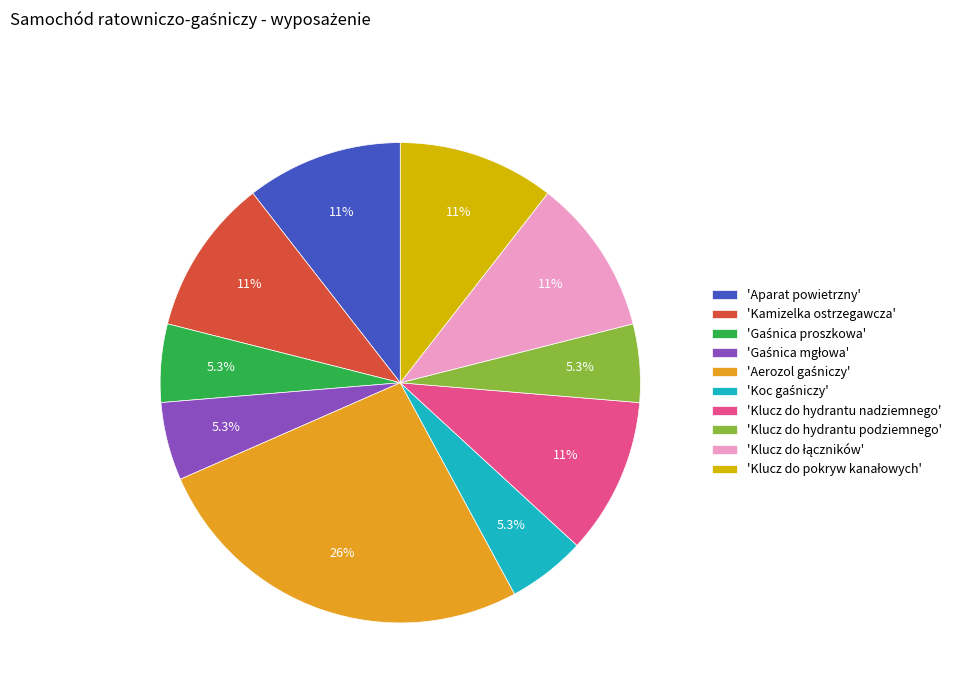

Count the number of slices in the pie.

10